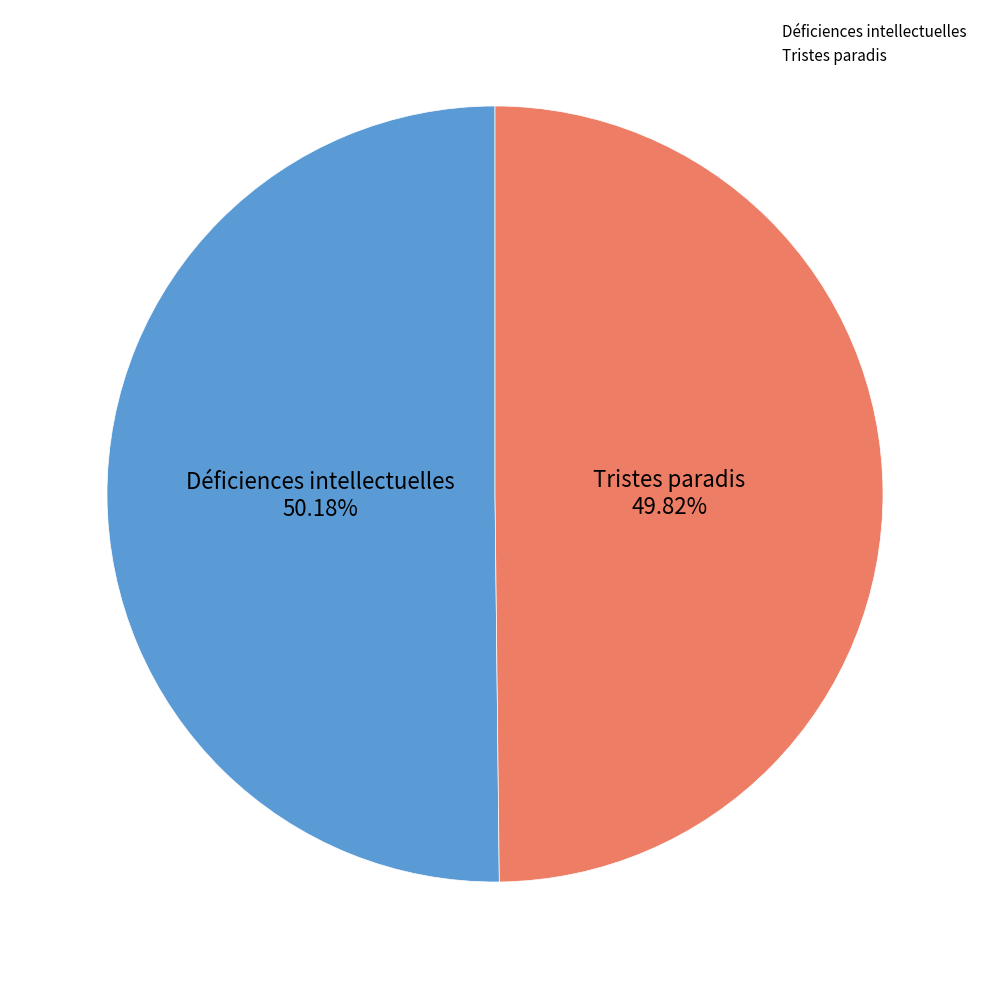

Count the number of slices in the pie.

2